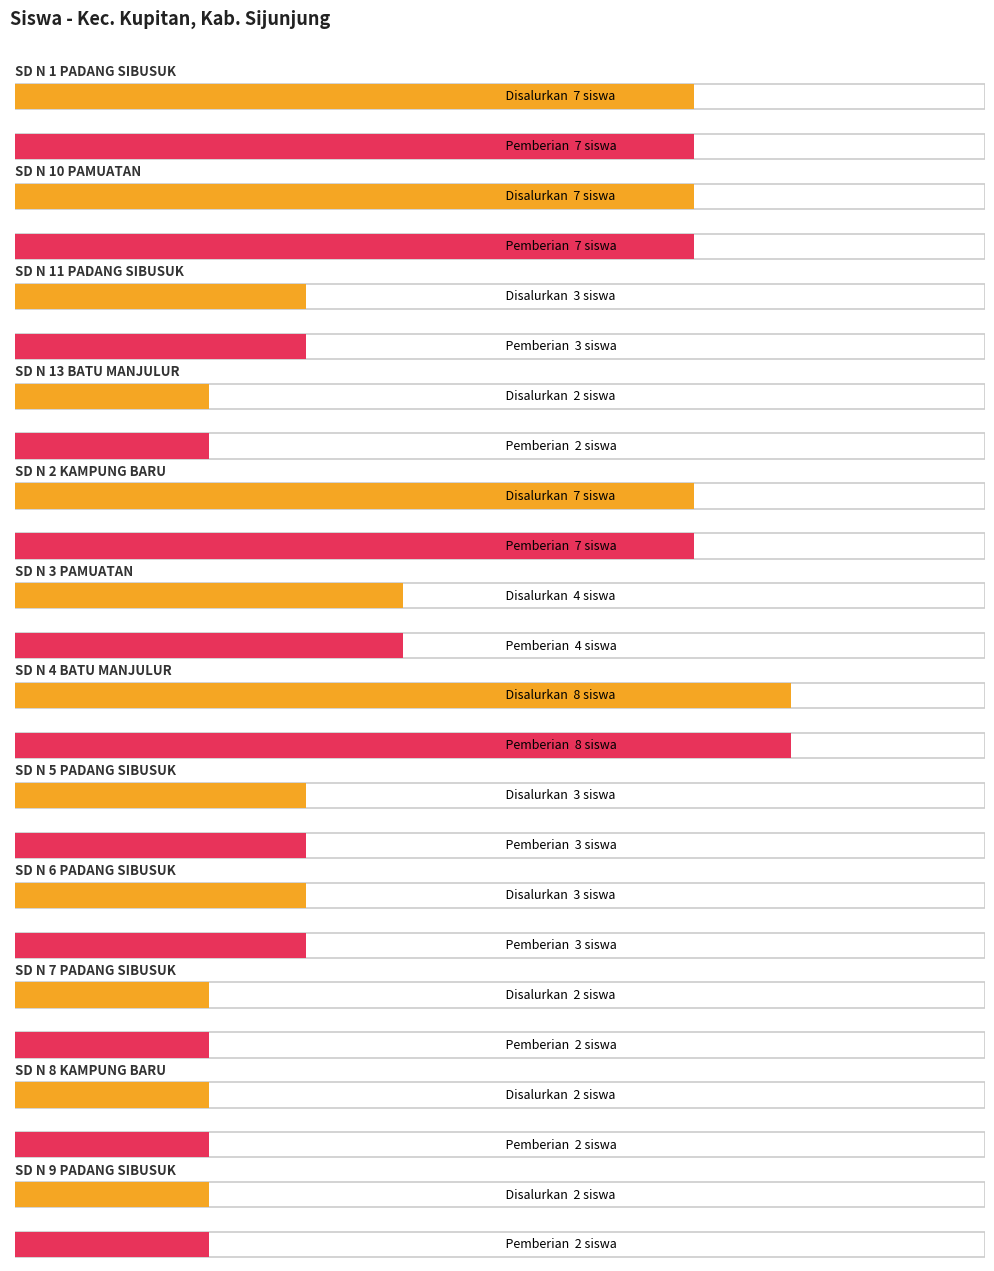

What is the label of the 10th bar from the right?

SD N 11 PADANG SIBUSUK